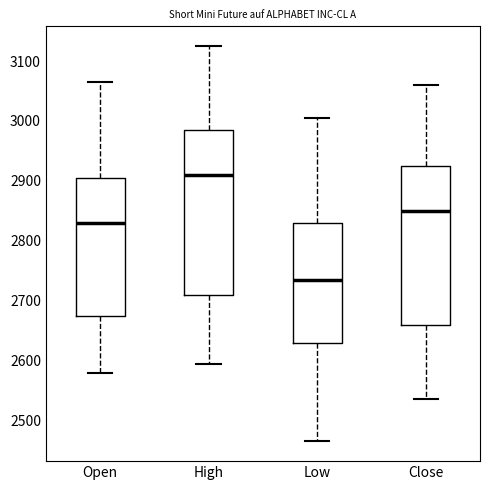

Reading left to right, read every box against the y-axis: the position of its median line, the range the box covers, and the ends of its whiskers. The values are not printed on the chart, so give them approximately, as read against the axis.

Open: median 2830, box 2680 to 2910, whiskers 2580 to 3070
High: median 2910, box 2710 to 2990, whiskers 2600 to 3130
Low: median 2740, box 2630 to 2830, whiskers 2470 to 3010
Close: median 2850, box 2660 to 2930, whiskers 2540 to 3060